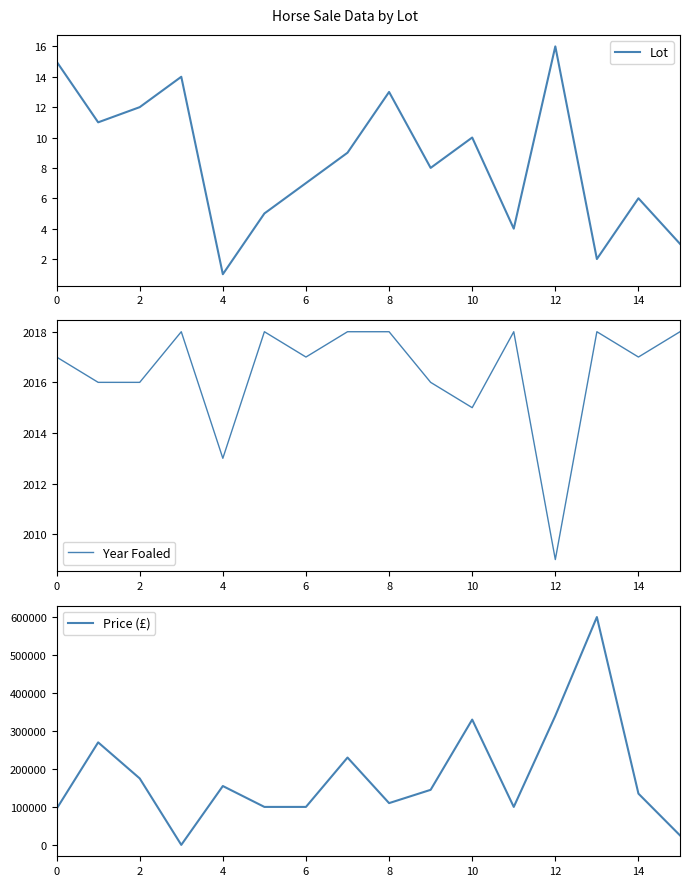

What is the maximum value for Lot?

16